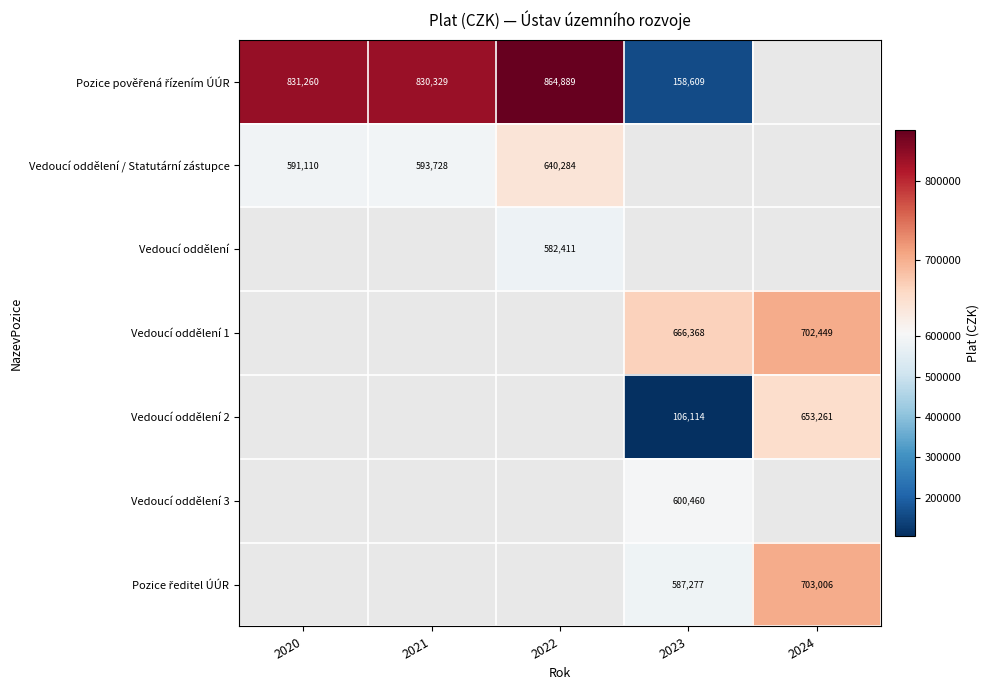

True or false: Vedoucí oddělení / Statutární zástupce has a value of 591110 at 2020.

True